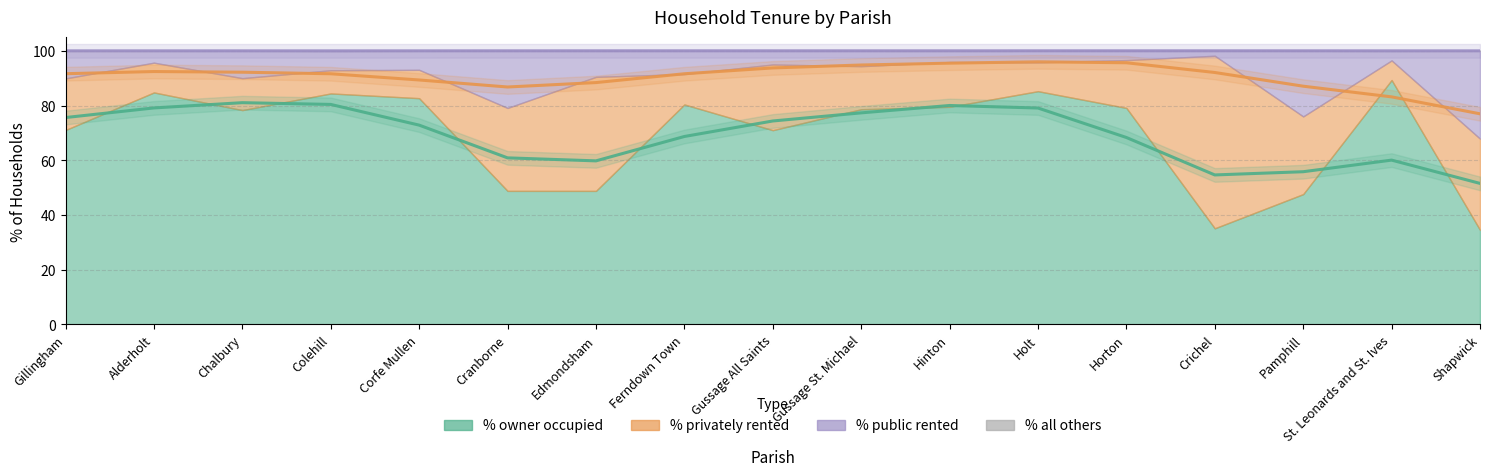

Reading right to left, extract all data points from this chart.

% of housholds owner occupied: Shapwick=34.6	St. Leonards and St. Ives=89.3	Pamphill=47.6	Crichel=35.1	Horton=79.1	Holt=85.2	Hinton=79.5	Gussage St. Michael=78.7	Gussage All Saints=71.0	Ferndown Town=80.4	Edmondsham=48.8	Cranborne=48.8	Corfe Mullen=82.7	Colehill=84.4	Chalbury=78.3	Alderholt=84.8	Gillingham=71.1
% of households privately rented: Shapwick=33.3	St. Leonards and St. Ives=7.2	Pamphill=28.4	Crichel=63.1	Horton=17.5	Holt=10.5	Hinton=16.4	Gussage St. Michael=15.7	Gussage All Saints=24.0	Ferndown Town=11.1	Edmondsham=41.7	Cranborne=30.3	Corfe Mullen=10.4	Colehill=8.5	Chalbury=11.7	Alderholt=10.9	Gillingham=18.9
% of households public rented: Shapwick=32.1	St. Leonards and St. Ives=3.5	Pamphill=24.0	Crichel=1.8	Horton=3.4	Holt=4.2	Hinton=4.1	Gussage St. Michael=5.6	Gussage All Saints=5.0	Ferndown Town=8.5	Edmondsham=9.5	Cranborne=20.9	Corfe Mullen=7.0	Colehill=7.1	Chalbury=10.0	Alderholt=4.3	Gillingham=10.1
% All others: Shapwick=0.0	St. Leonards and St. Ives=0.0	Pamphill=0.0	Crichel=0.0	Horton=0.0	Holt=0.0	Hinton=0.0	Gussage St. Michael=0.0	Gussage All Saints=0.0	Ferndown Town=0.0	Edmondsham=0.0	Cranborne=0.0	Corfe Mullen=0.0	Colehill=0.0	Chalbury=0.0	Alderholt=0.0	Gillingham=0.0